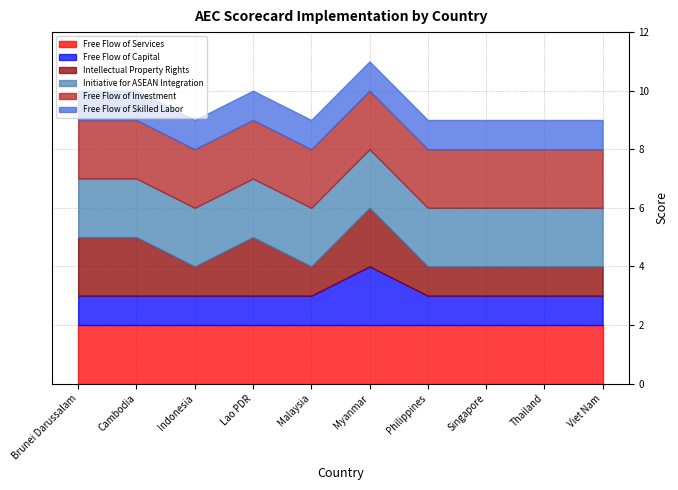

True or false: Free Flow of Investment and Initiative for ASEAN Integration intersect in this chart.

False